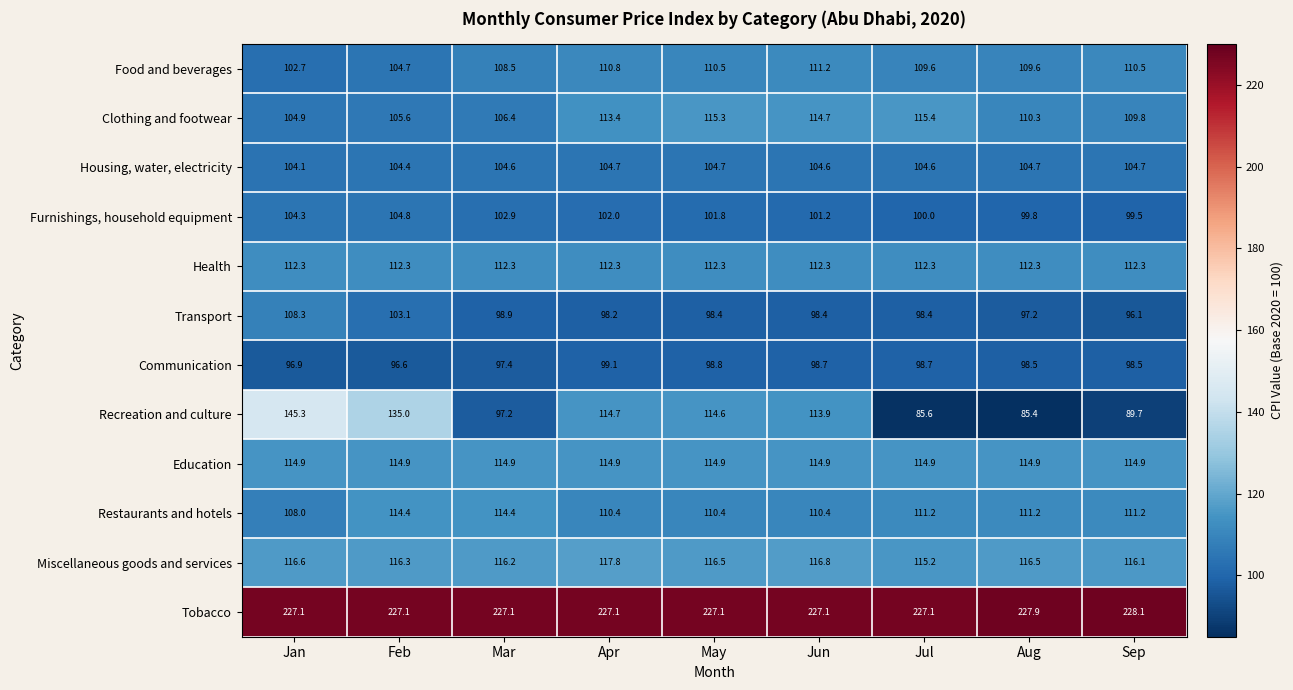

Where does the Food and beverages series first go above 109?

Apr